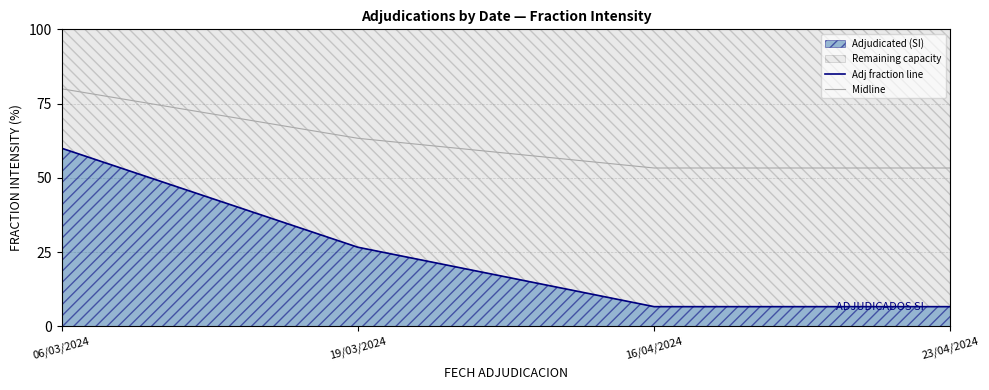

At how many categories does at least one series exceed 9?

4